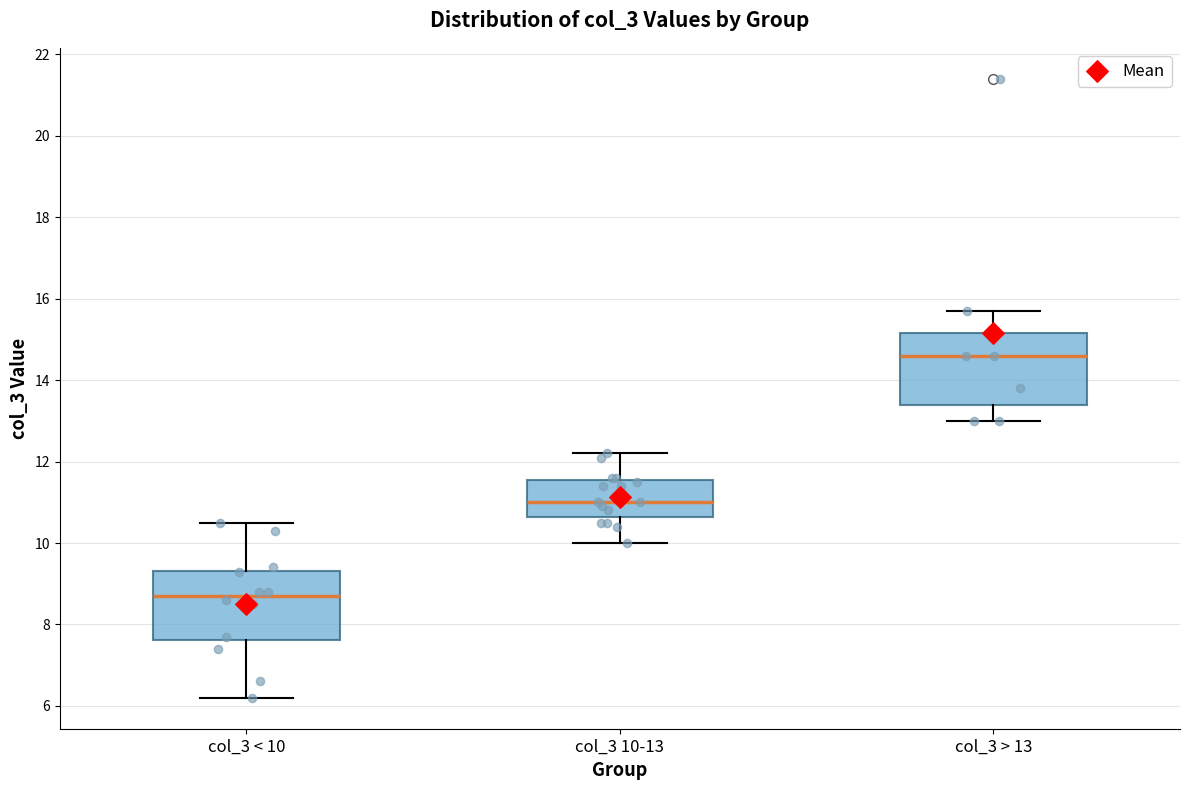

Reading left to right, read every box against the y-axis: the position of its median line, the range the box covers, and the ends of its whiskers. The values are not printed on the chart, so give them approximately, as read against the axis.

col_3 < 10: median 8.8, box 7.6 to 9.4, whiskers 6.2 to 10.6
col_3 10-13: median 11.0, box 10.6 to 11.6, whiskers 10.0 to 12.2
col_3 > 13: median 14.6, box 13.4 to 15.2, whiskers 13.0 to 15.8